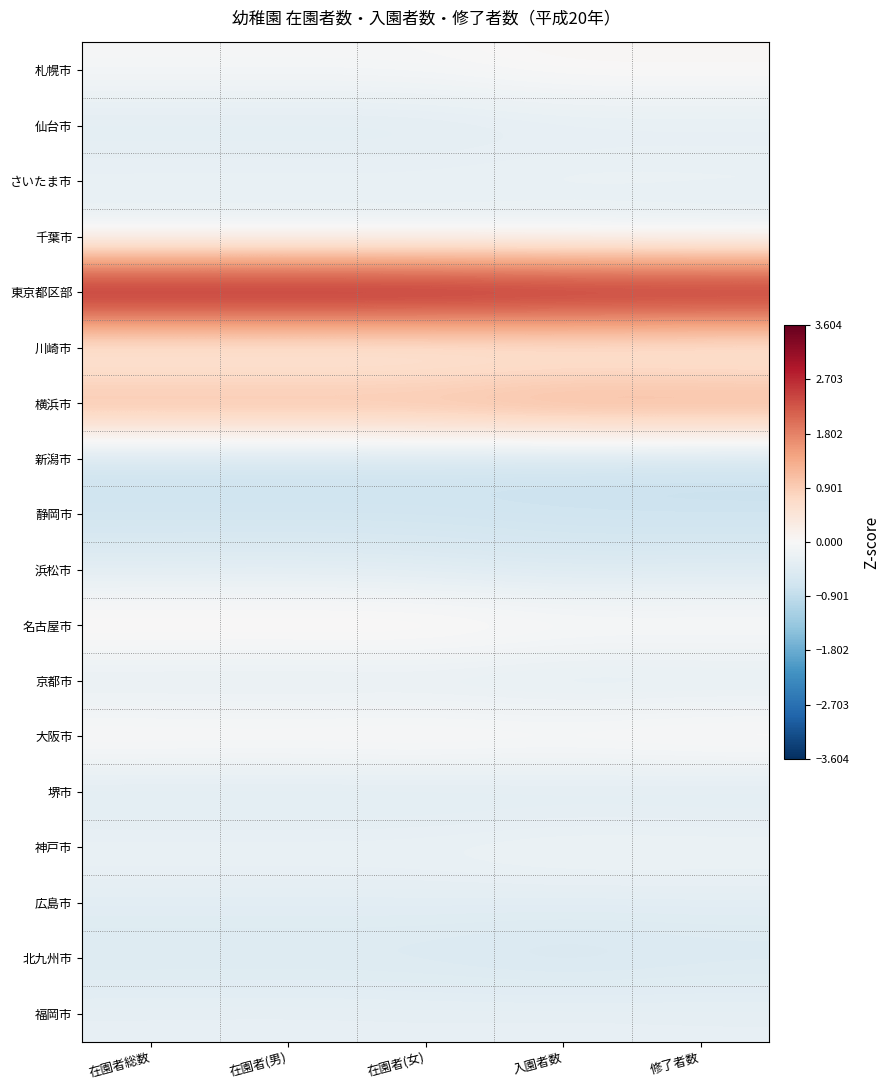

Which has a higher value, 入園者数 or 在園者(男)?

入園者数